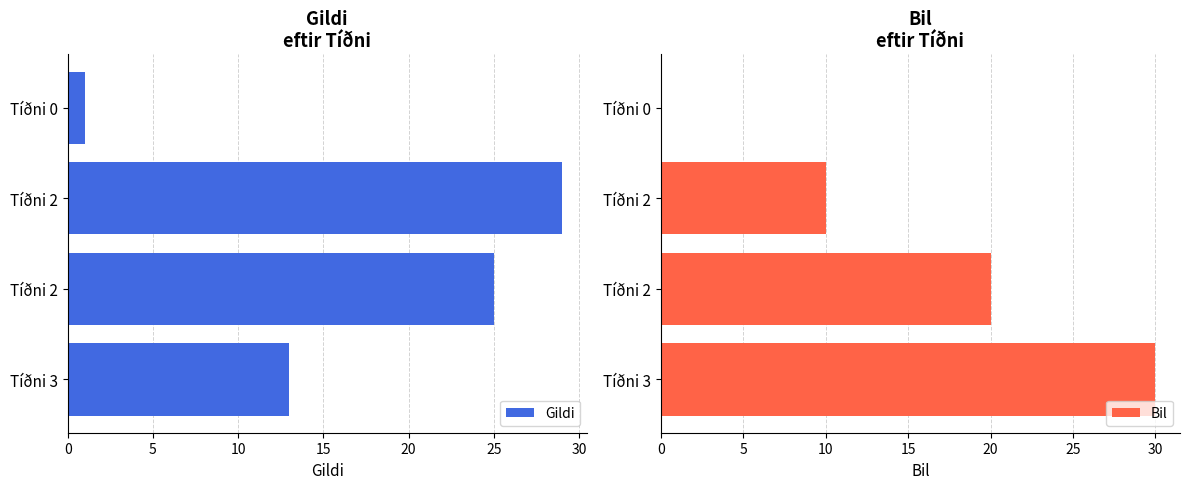

Which series changed the most between Tíðni 0 and Tíðni 2?

Gildi